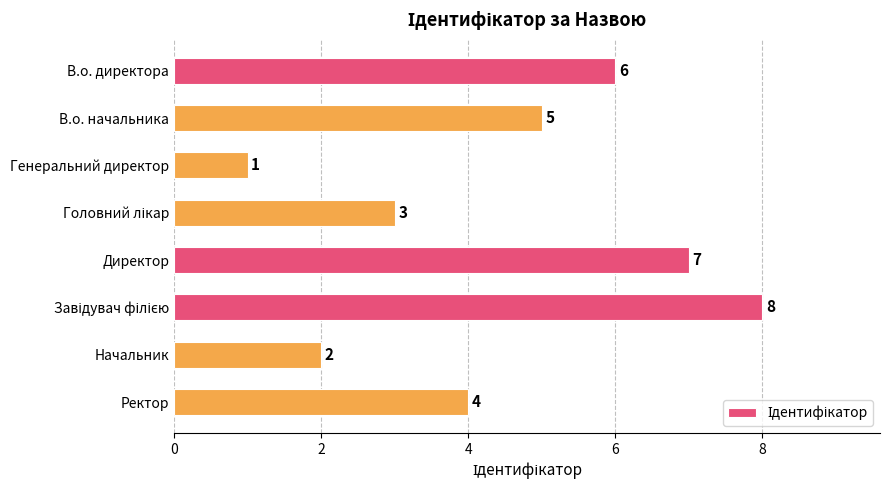

How many bars are there in total?

8